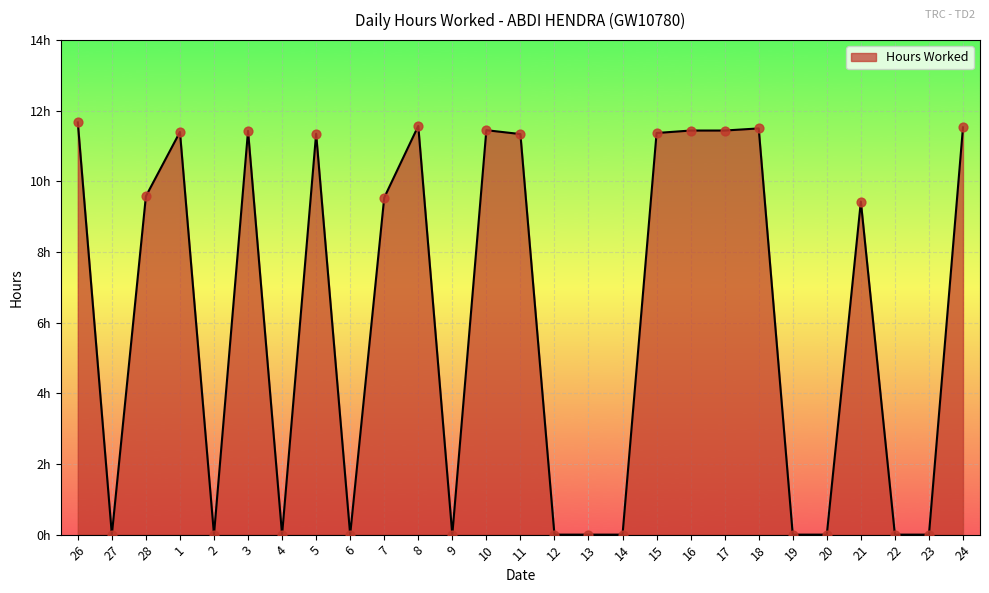

Approximately how many times larger is the value at 17 compared to 15?

1.0